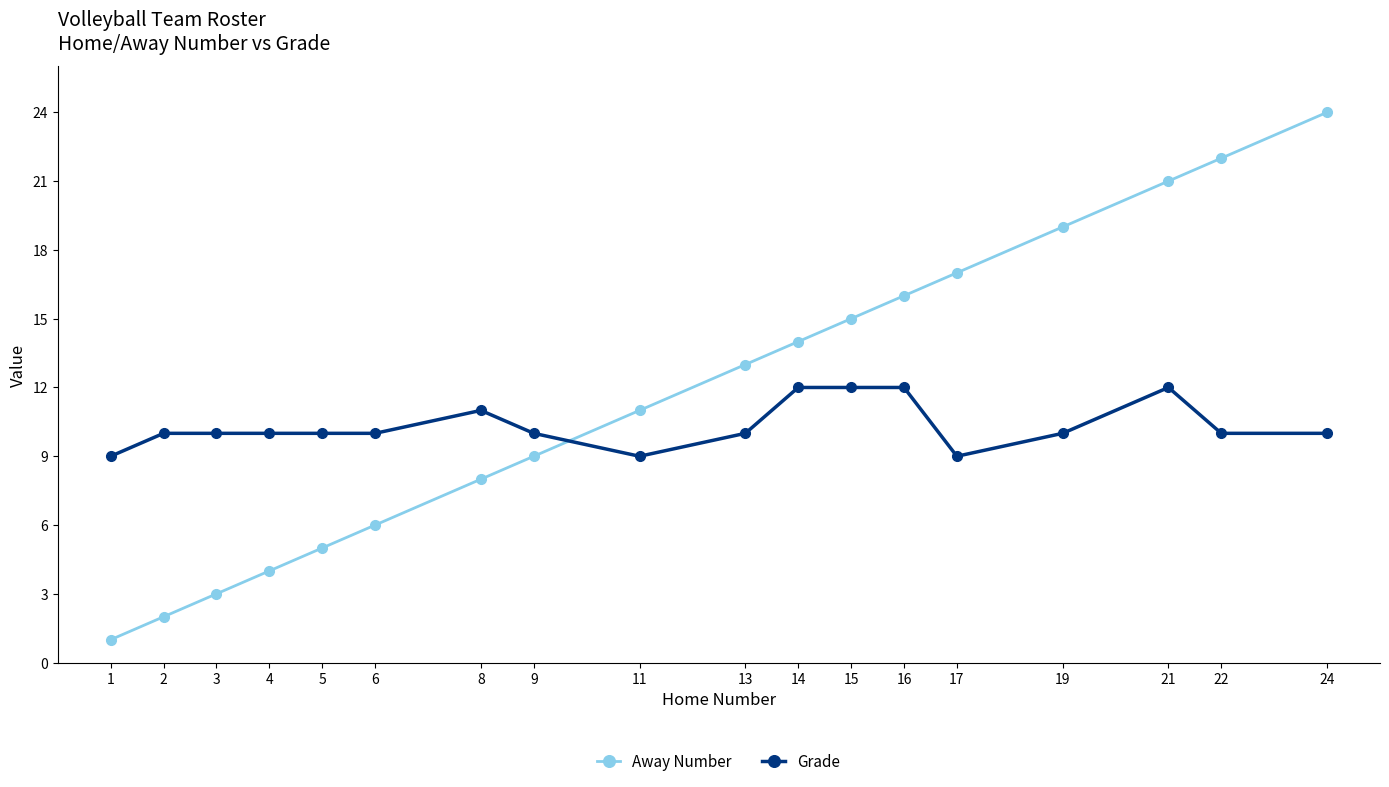

The Away Number series shows 15 at 9. True or false?

False